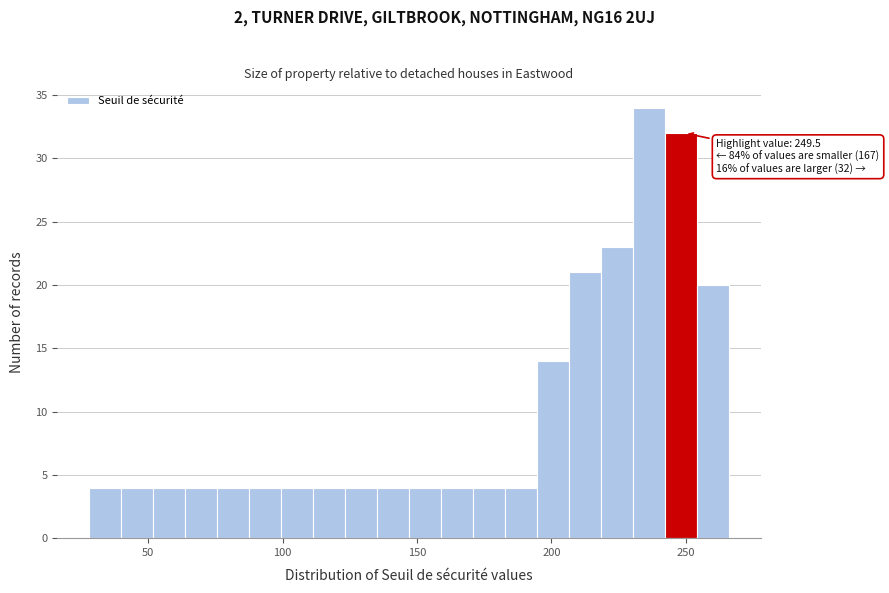

Read against the x-axis, roughly where is the centre of the tallest bar?

235